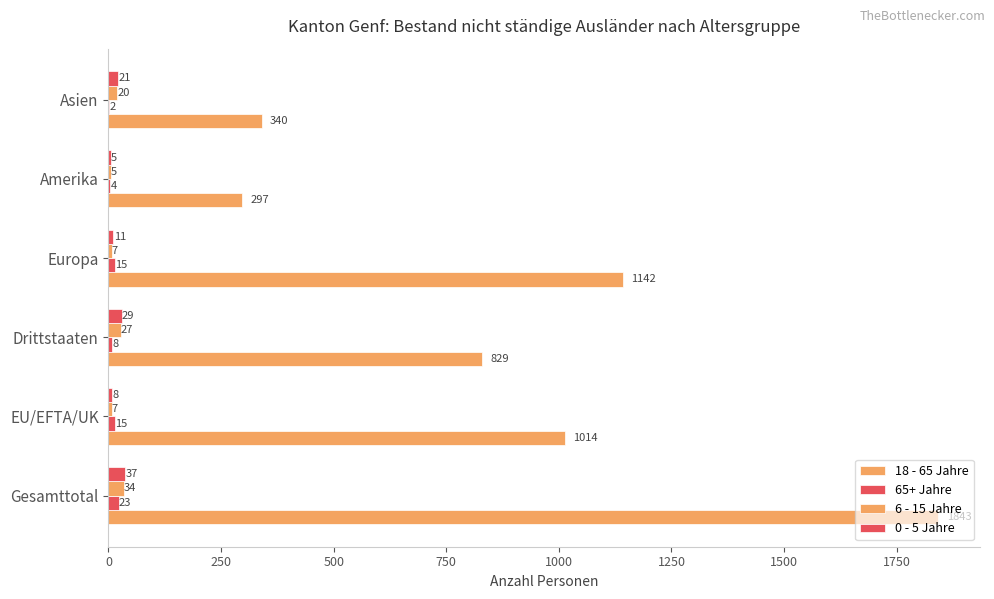

What is the highest value of the 0 - 5 Jahre series?

37